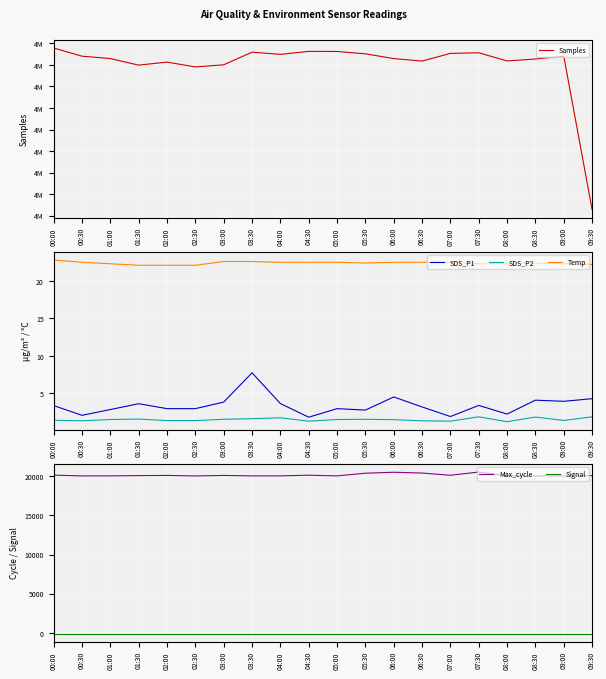

How many lines are shown in the chart?

6